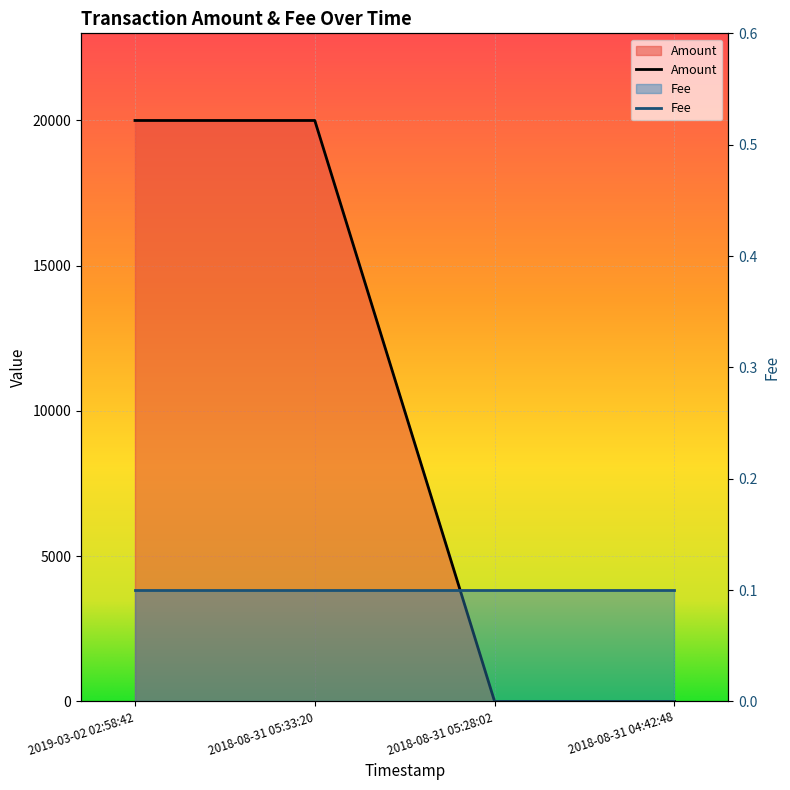

At which category does the data reach its first local peak?

2018-08-31 05:33:20